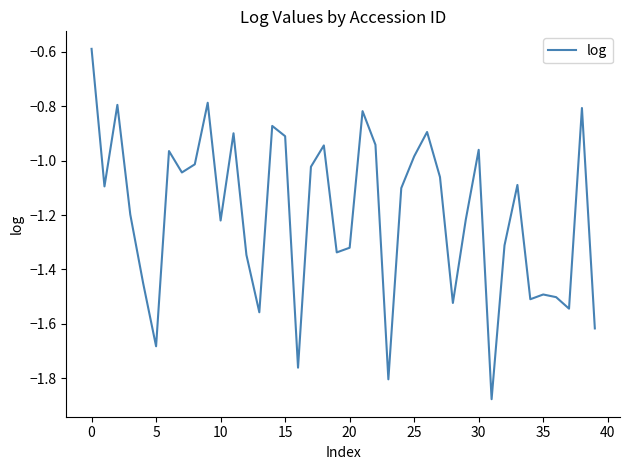

True or false: the data has more than 1 interior local peaks.

True